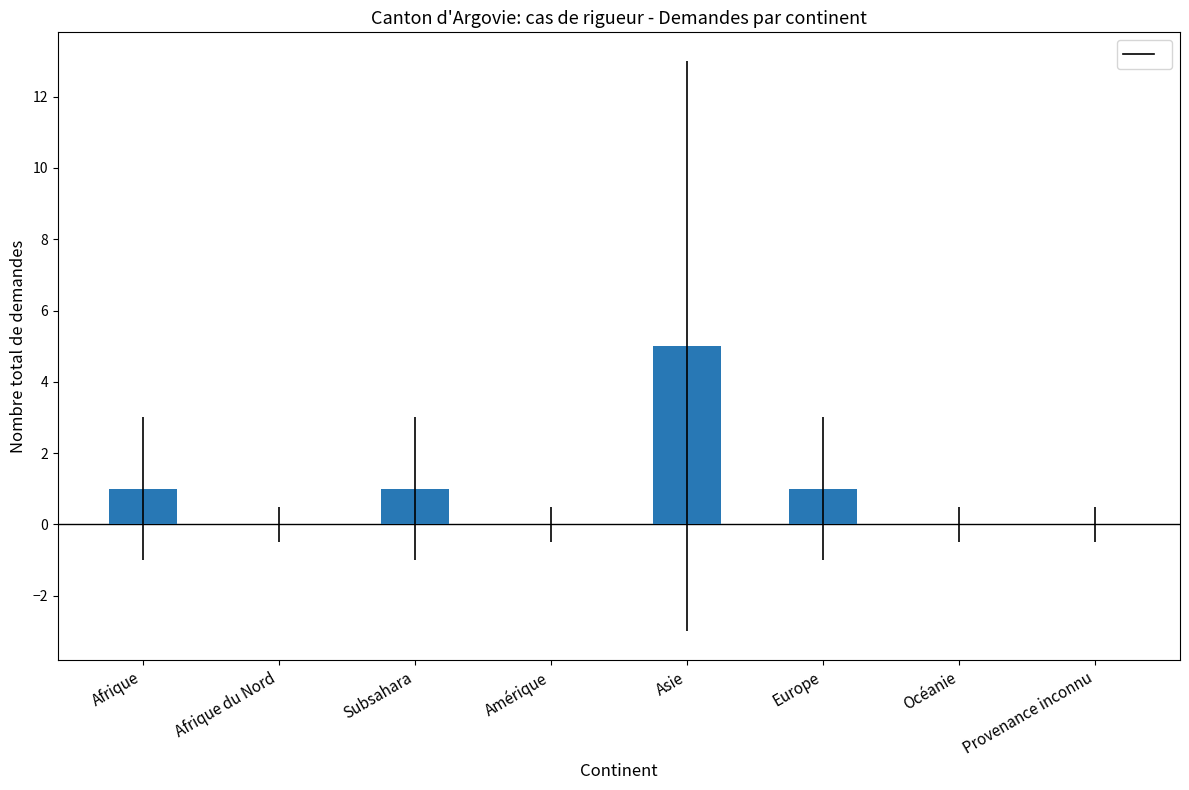

What is the sum of all values?

8